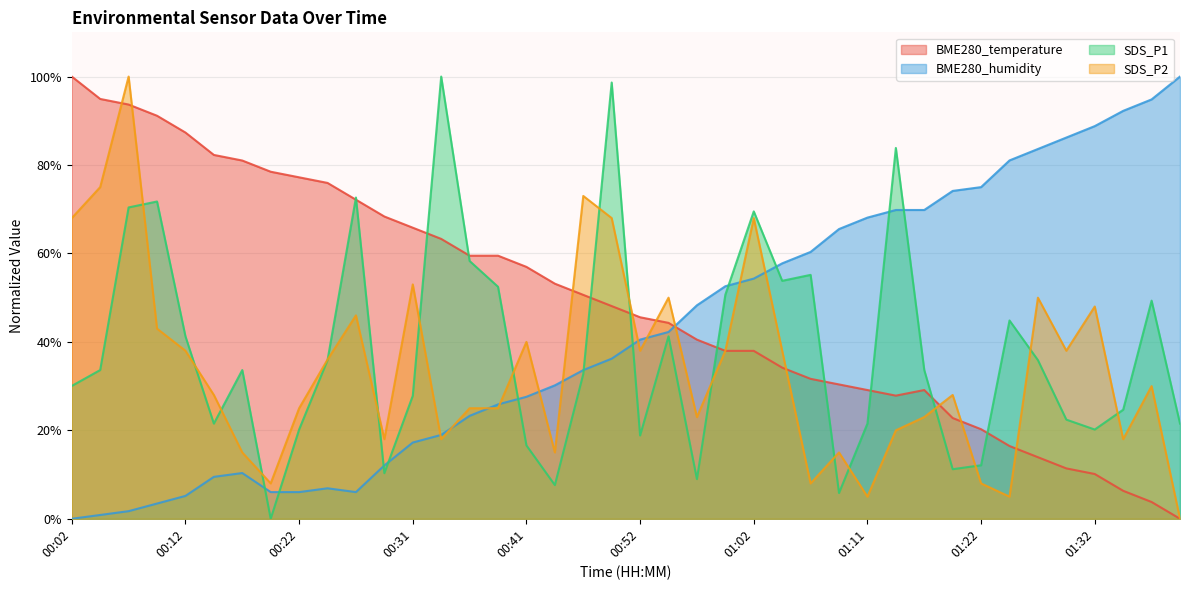

Is it true that SDS_P1 equals 69.5 at 01:02?

True